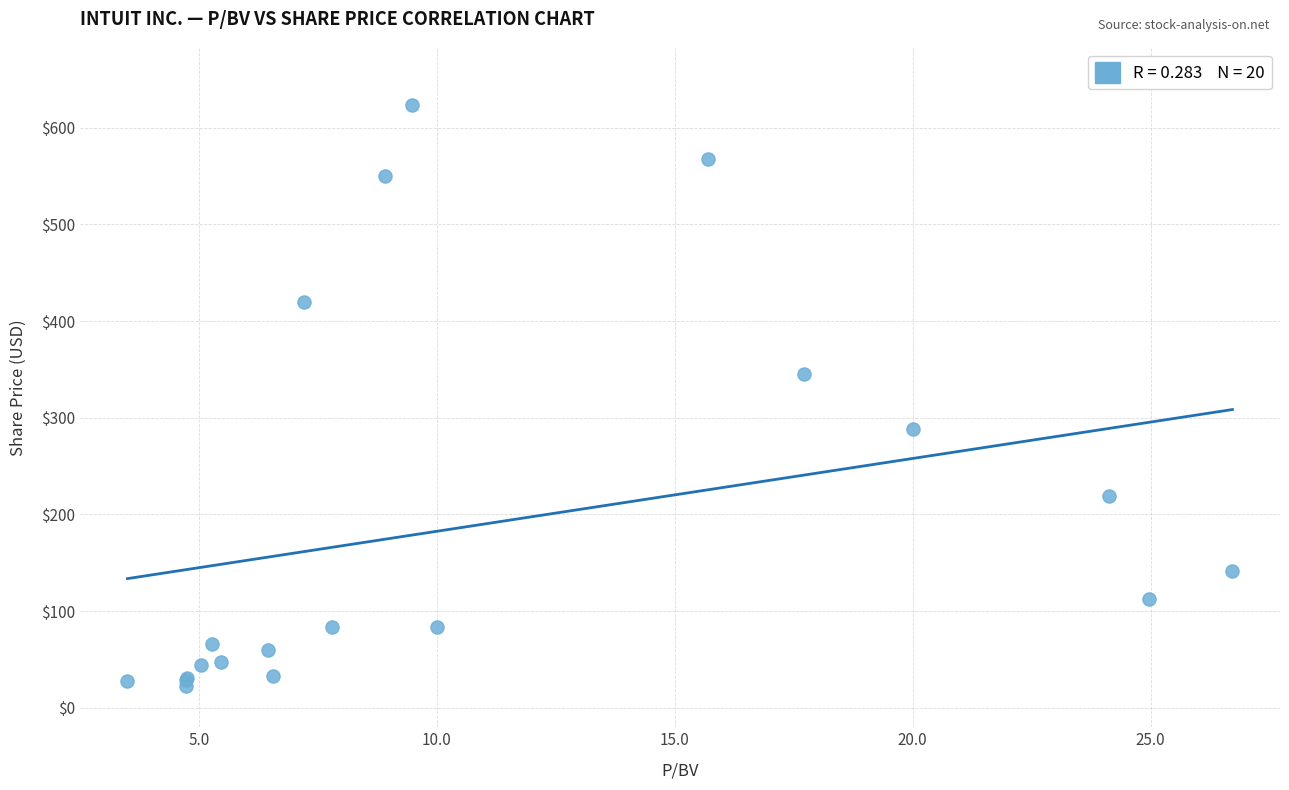

What Y value in the scatter plot is closest to 322?

345.4